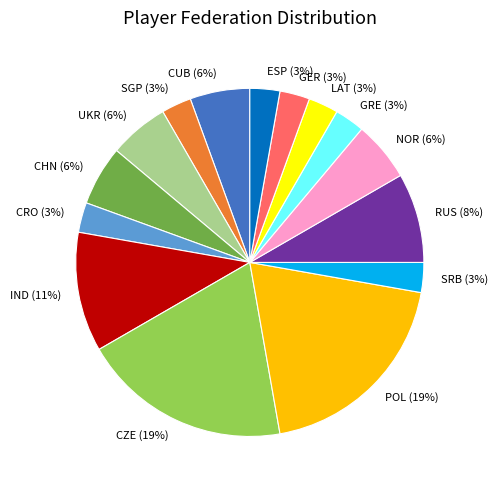

True or false: RUS accounts for 8% of the total.

True